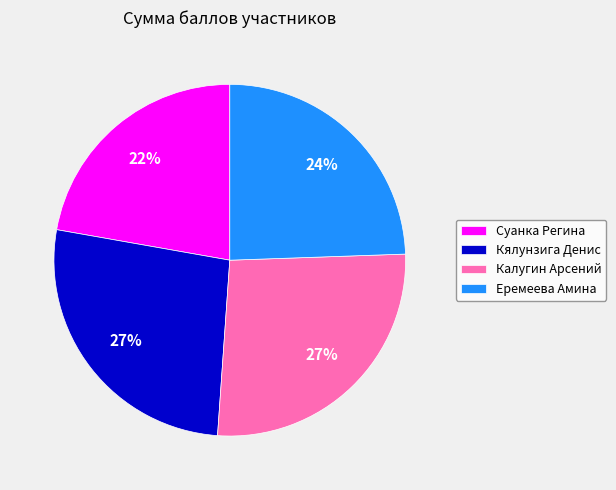

Is it true that Кялунзига Денис is 27% of the pie?

True